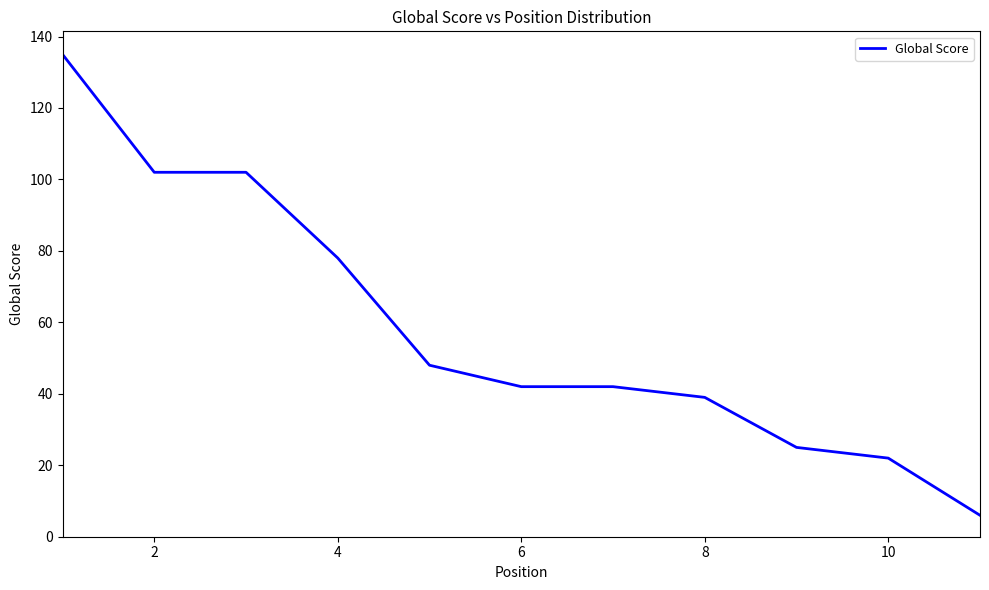

What is the difference between the maximum and minimum values?

129